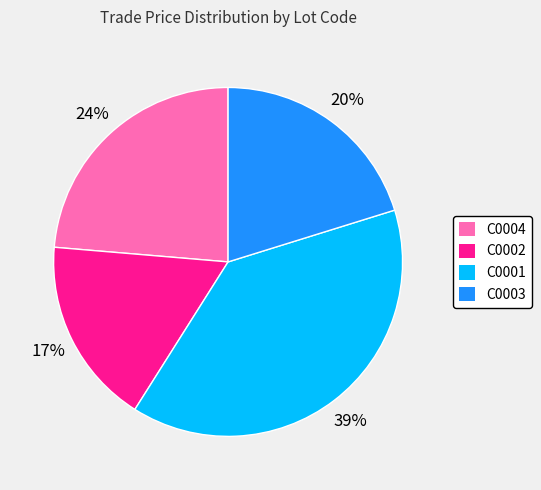

Which has a higher value, C0002 or C0004?

C0004